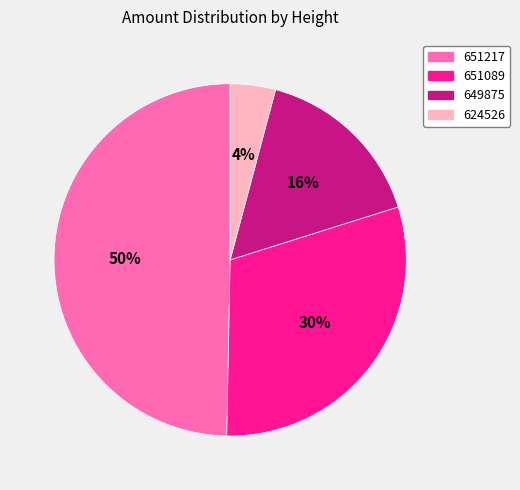

Do 651089 and 651217 together represent more than half of the pie?

Yes